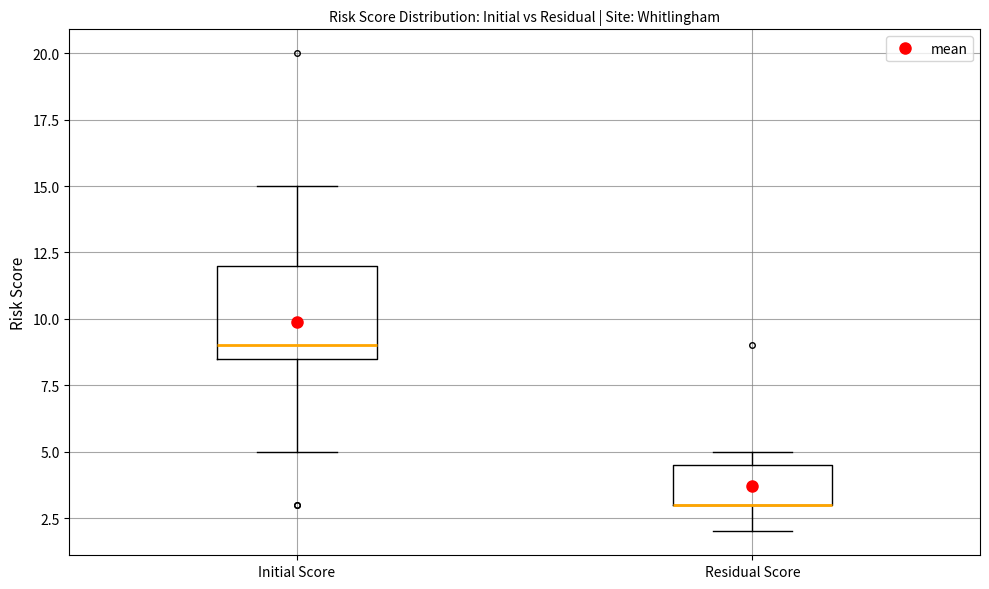

Reading left to right, read every box against the y-axis: the position of its median line, the range the box covers, and the ends of its whiskers. The values are not printed on the chart, so give them approximately, as read against the axis.

Initial Score: median 9.0, box 8.5 to 12.0, whiskers 5.0 to 15.0
Residual Score: median 3.0 (drawn on the box's lower edge), box 3.0 to 4.5, whiskers 2.0 to 5.0